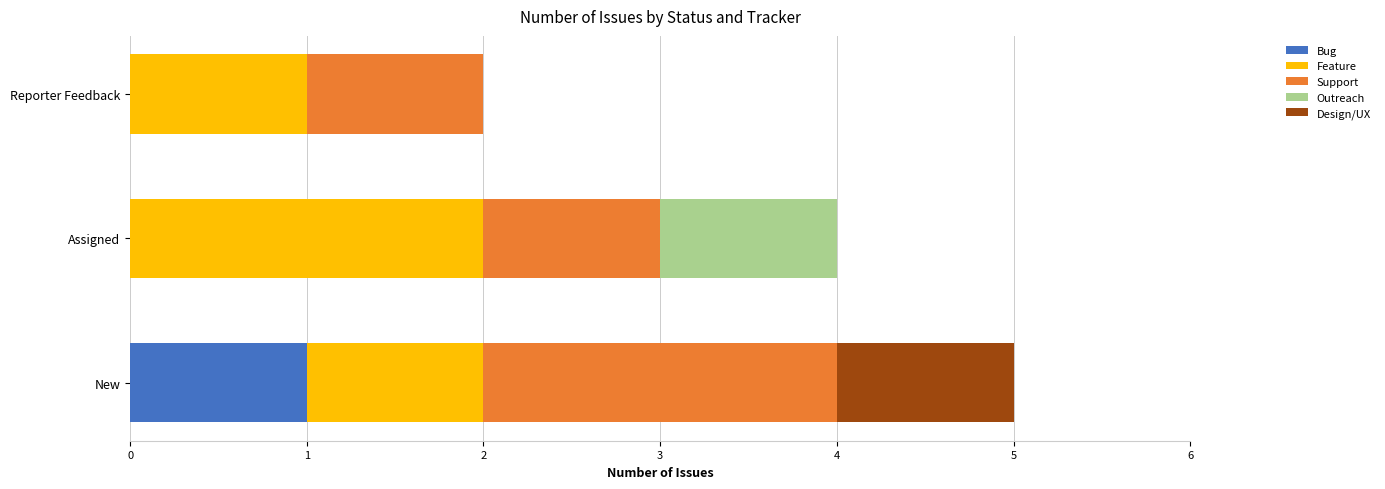

At which category is the sum across all series the highest?

New